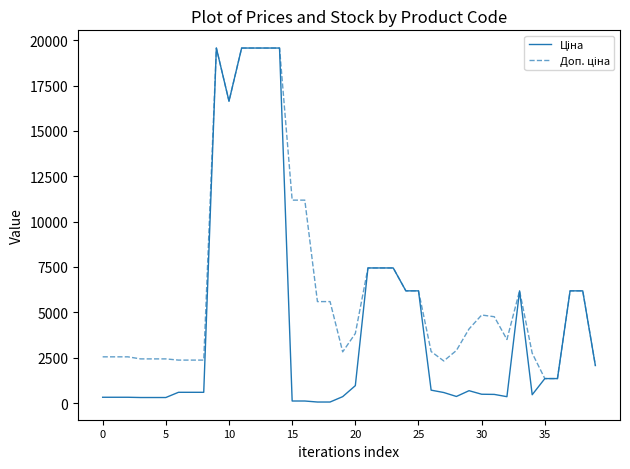

What is the maximum value shown in the chart?

19564.9